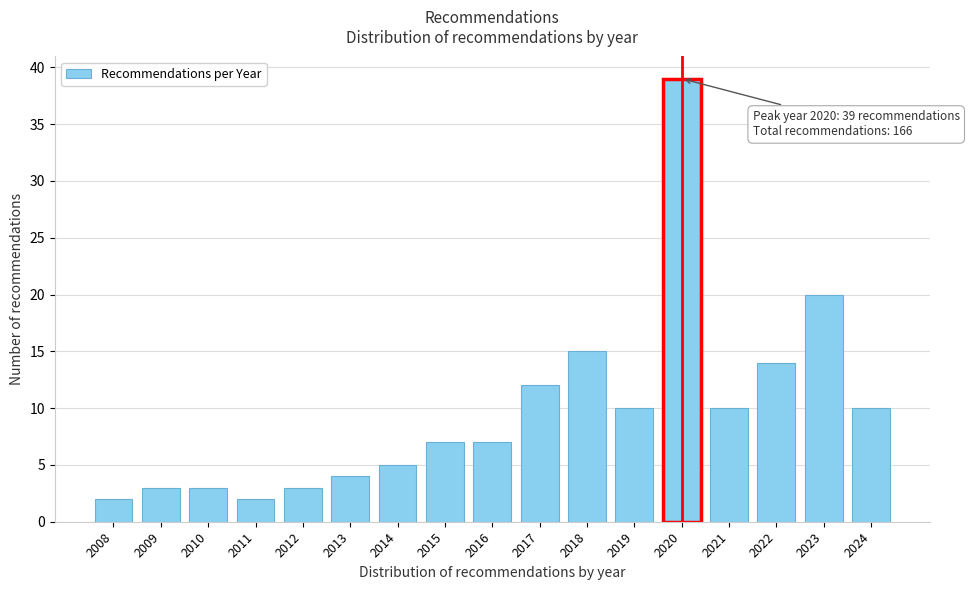

Reading left to right, extract all data points from this chart.

2	3	3	2	3	4	5	7	7	12	15	10	39	10	14	20	10